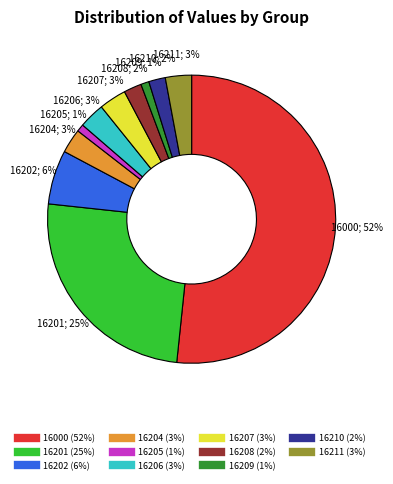

What is the largest slice in the pie chart?

16000